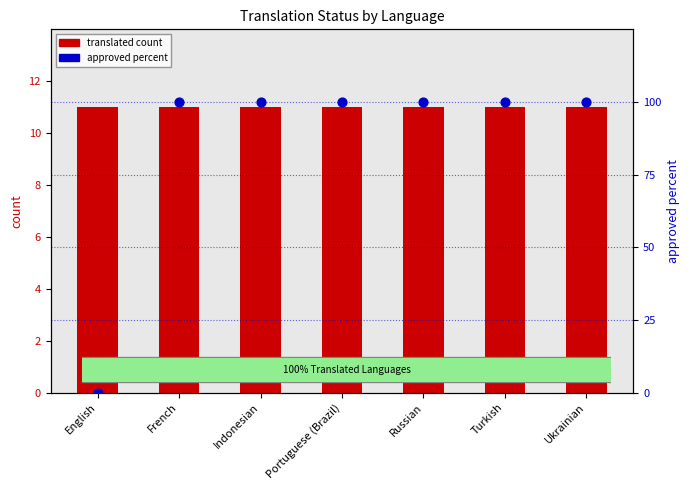

Which series has the largest total across all categories?

approved percent